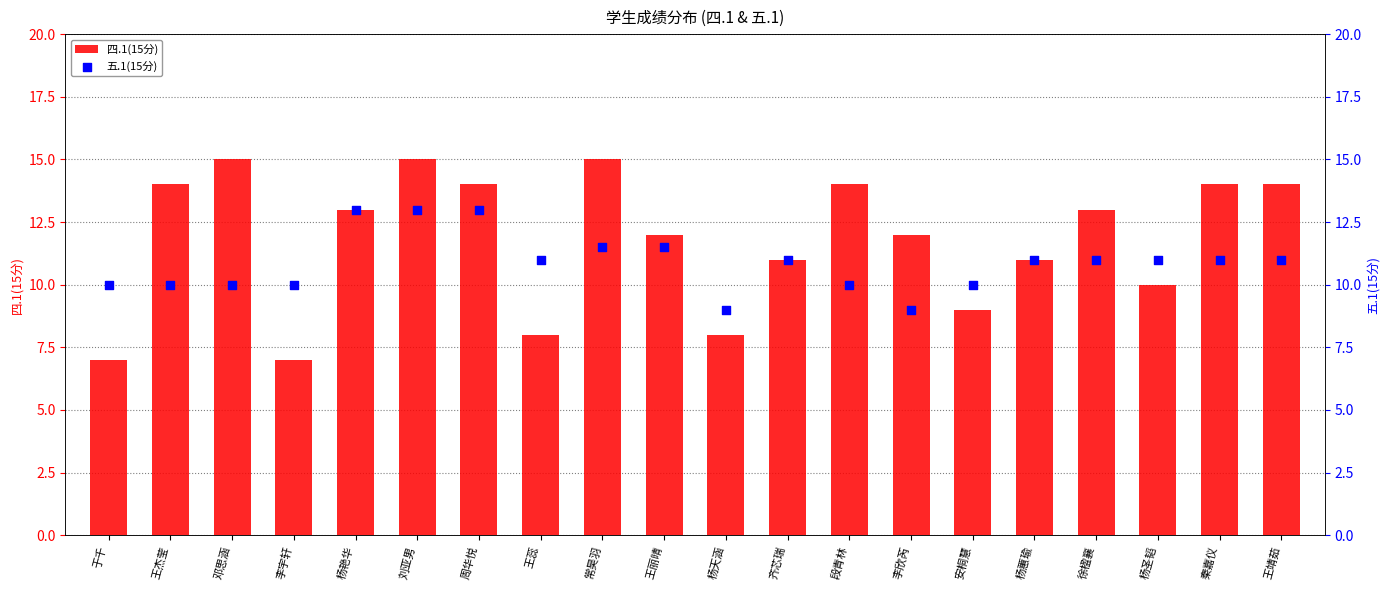

What are all the series names shown in the legend?

四.1(15分), 五.1(15分)